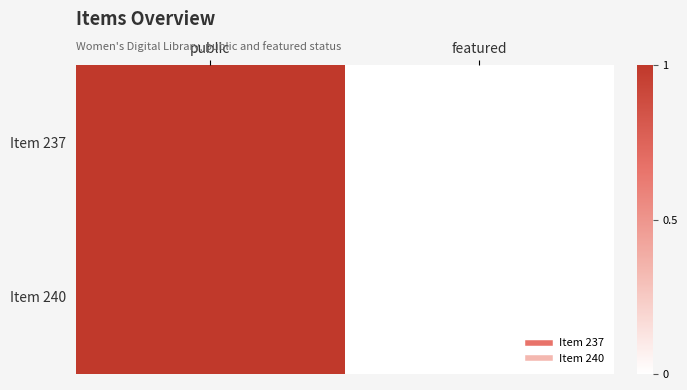

Between featured and public, which is larger?

public